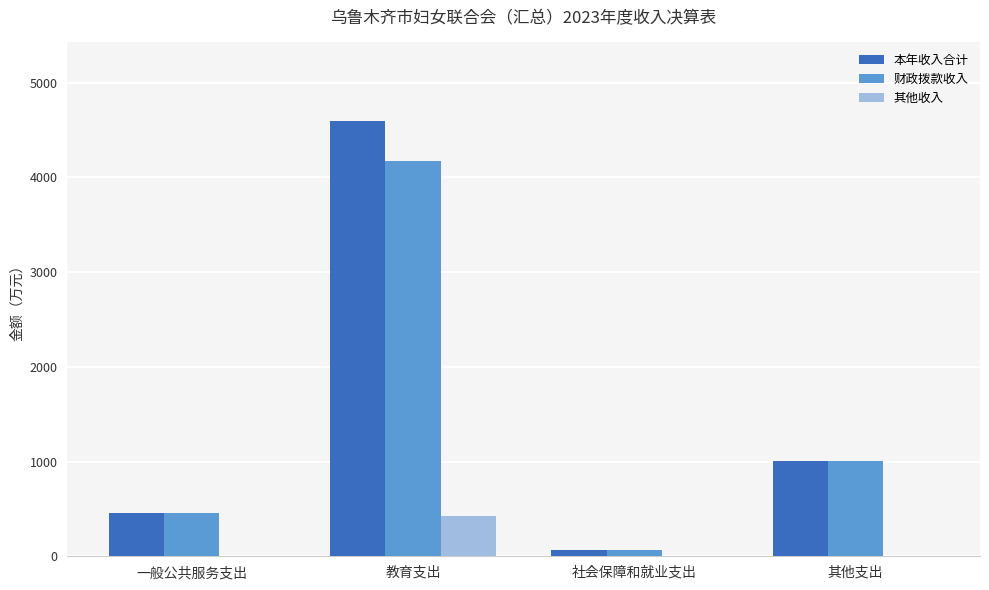

What is the sum of all 本年收入合计 values?

6122.7